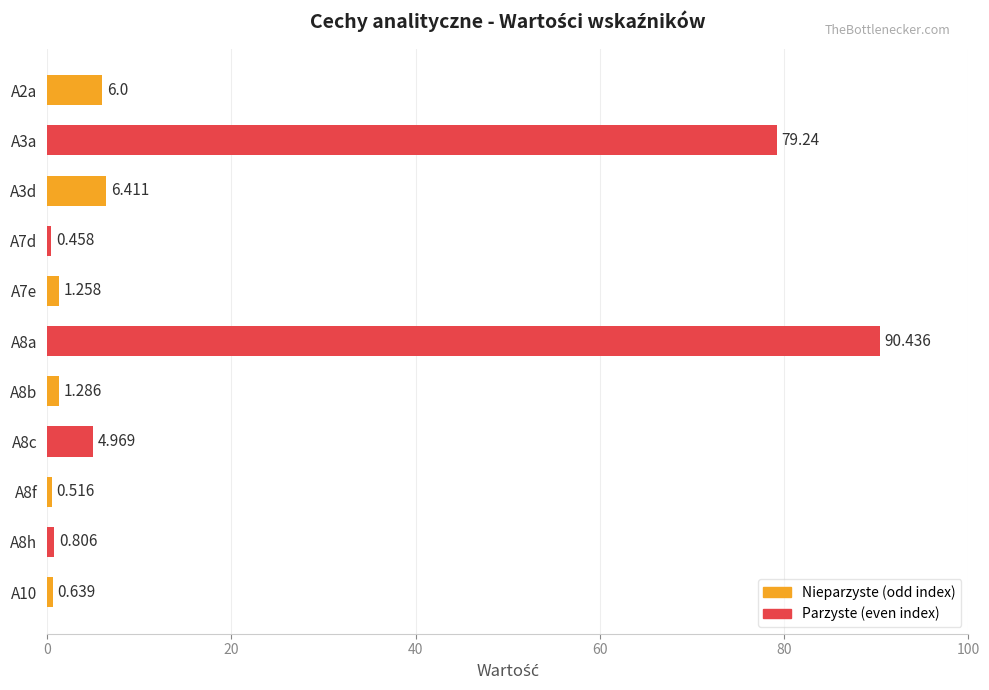

Are the bars horizontal?

Yes